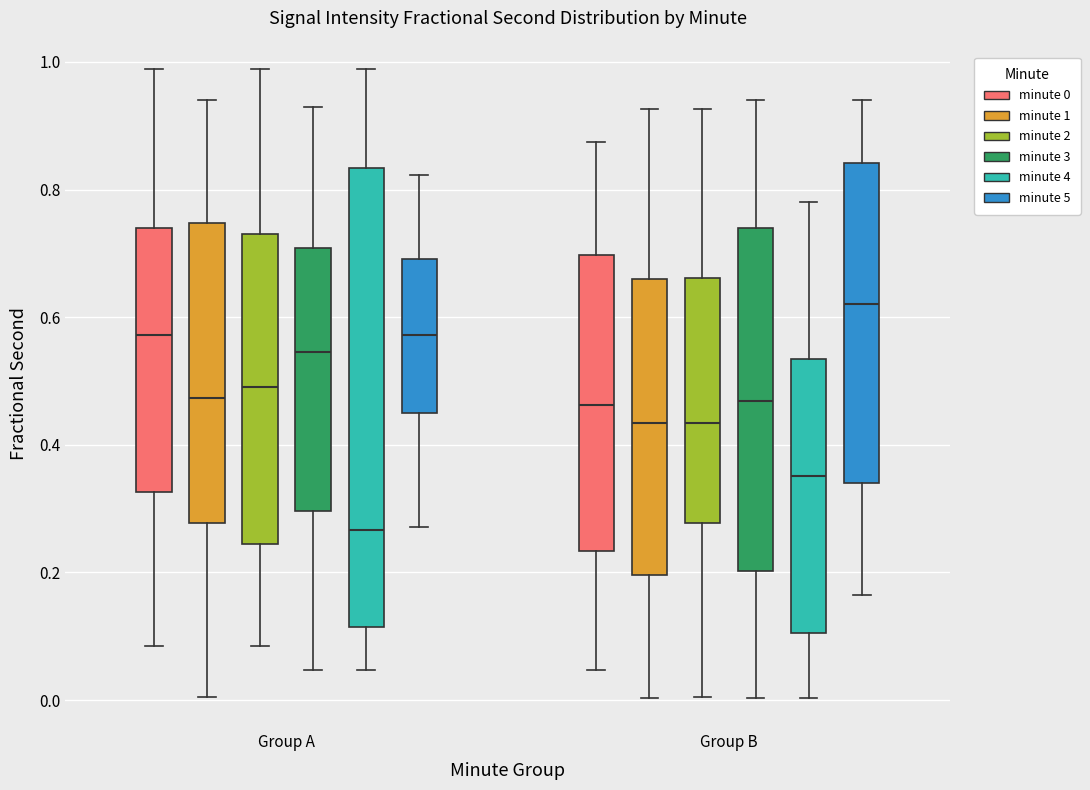

Which box has the lowest median line?

Group A (minute 4)